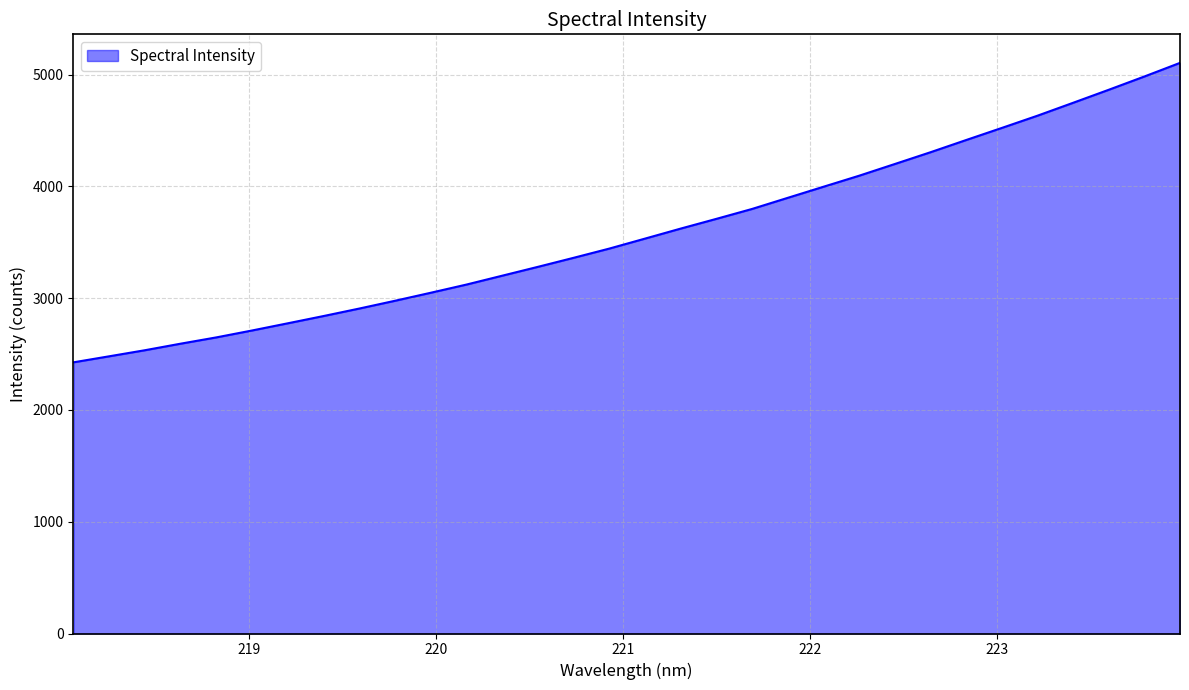

What is the maximum value shown in the chart?

5106.2